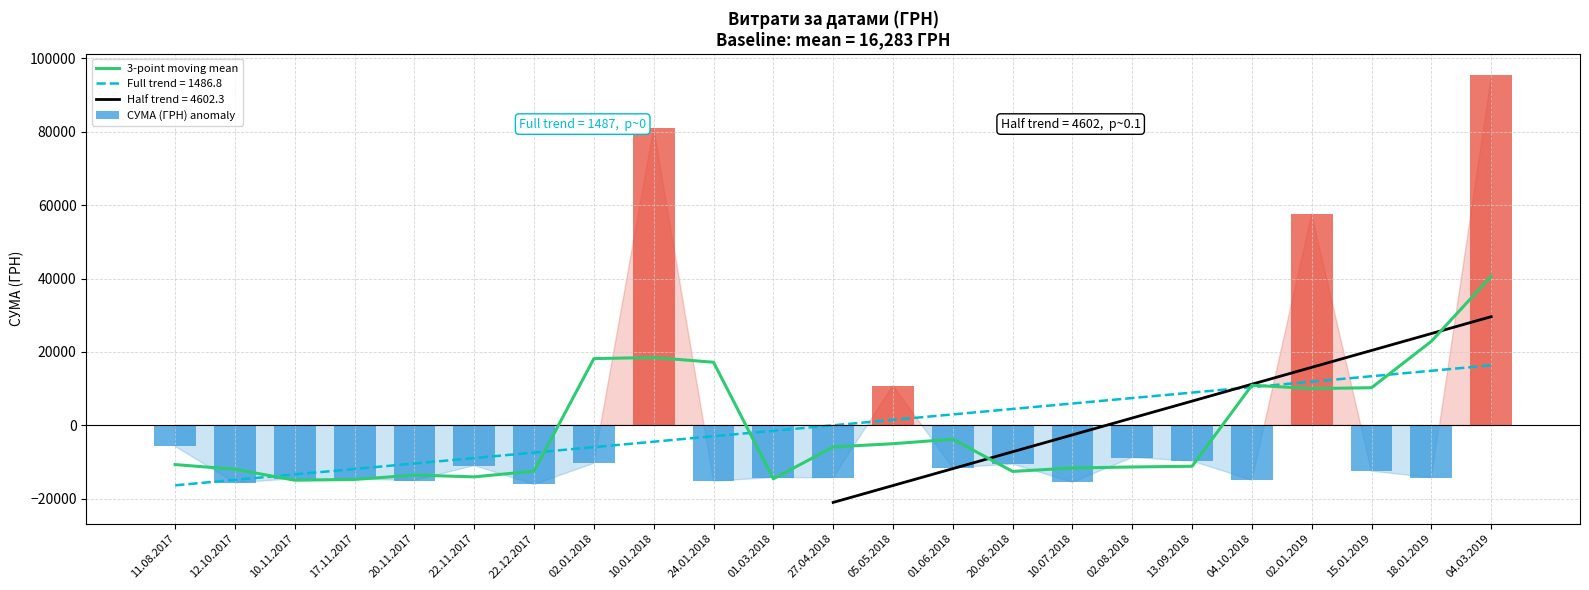

What is the total value across all series at 05.05.2018?

5824.7